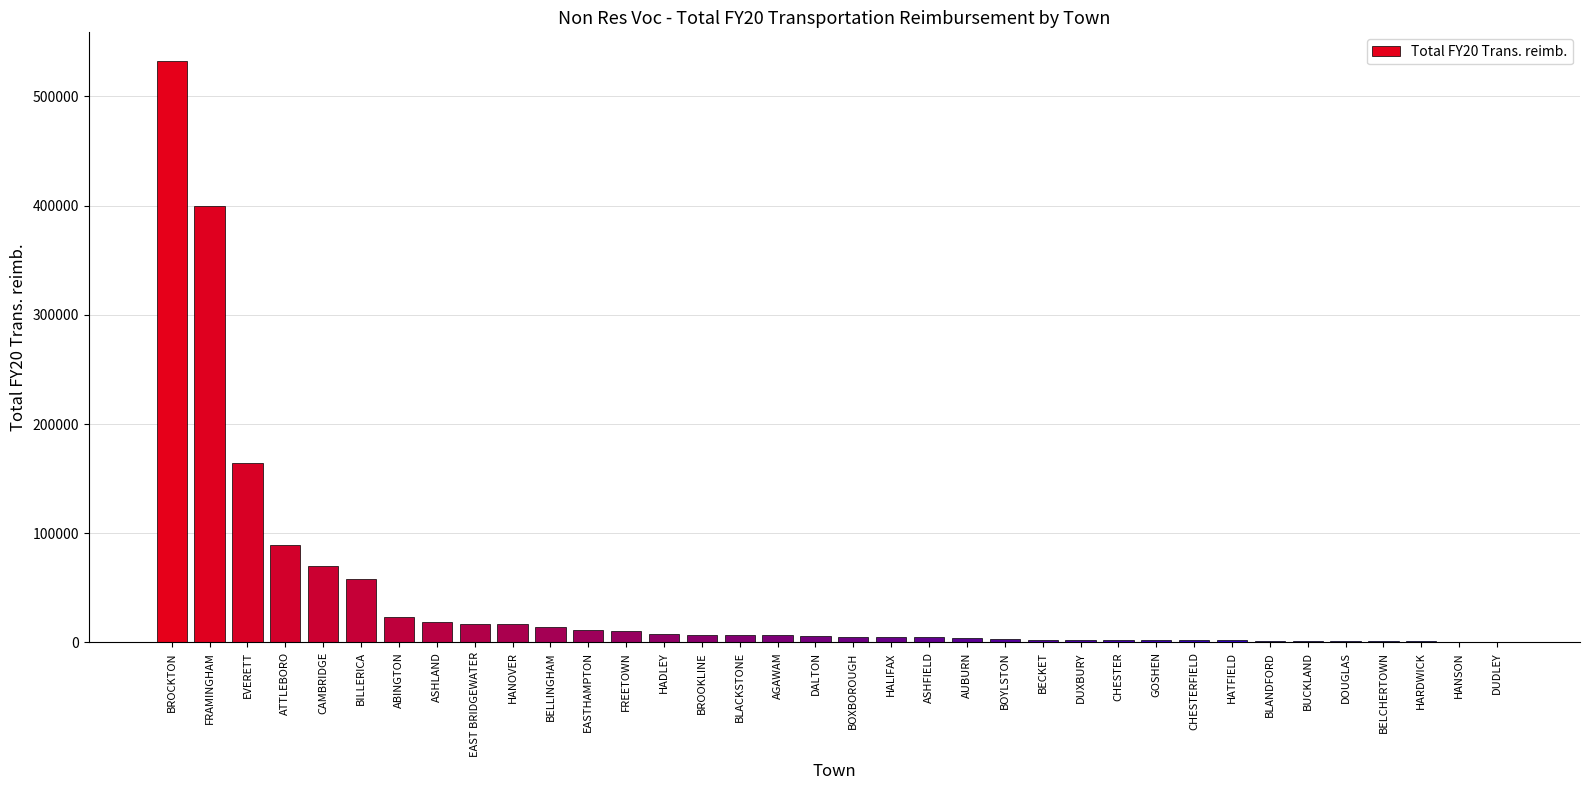

What is the sum of the values at AUBURN and BROOKLINE?

11096